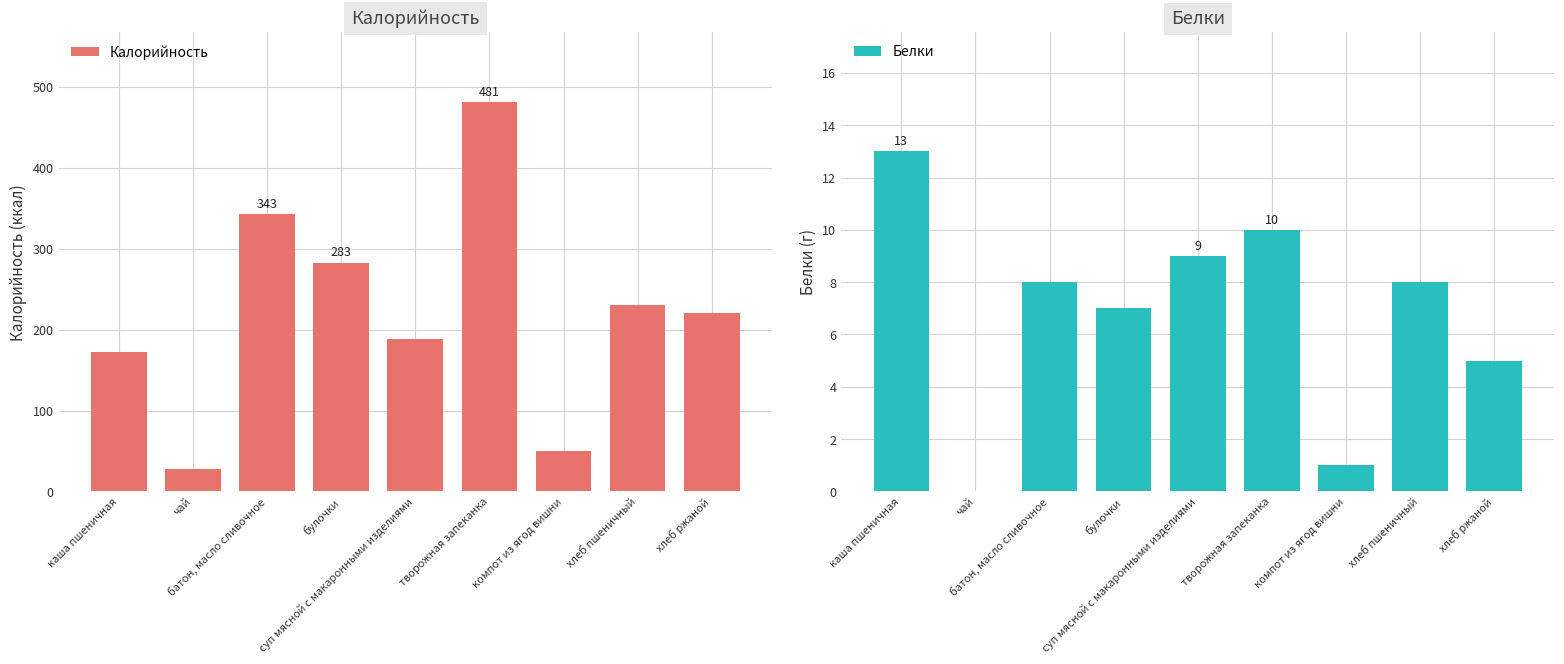

What is the sum of the Белки values at хлеб пшеничный and суп мясной с макаронными изделиями?

17